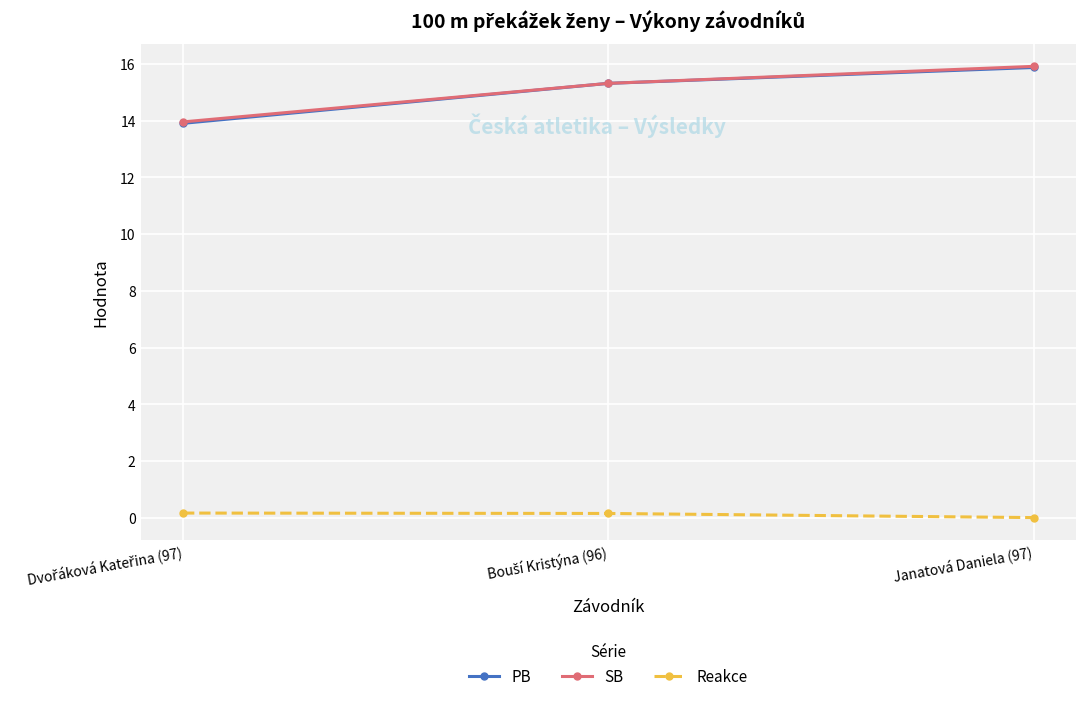

At which label does PB reach its peak?

Janatová Daniela (97)